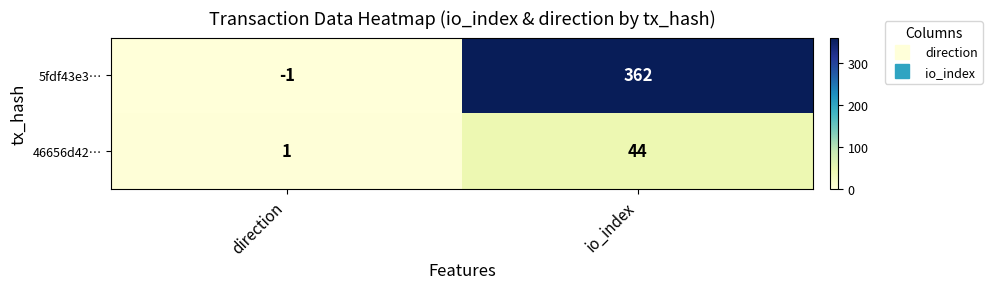

Which series has the largest total across all categories?

5fdf43e3…